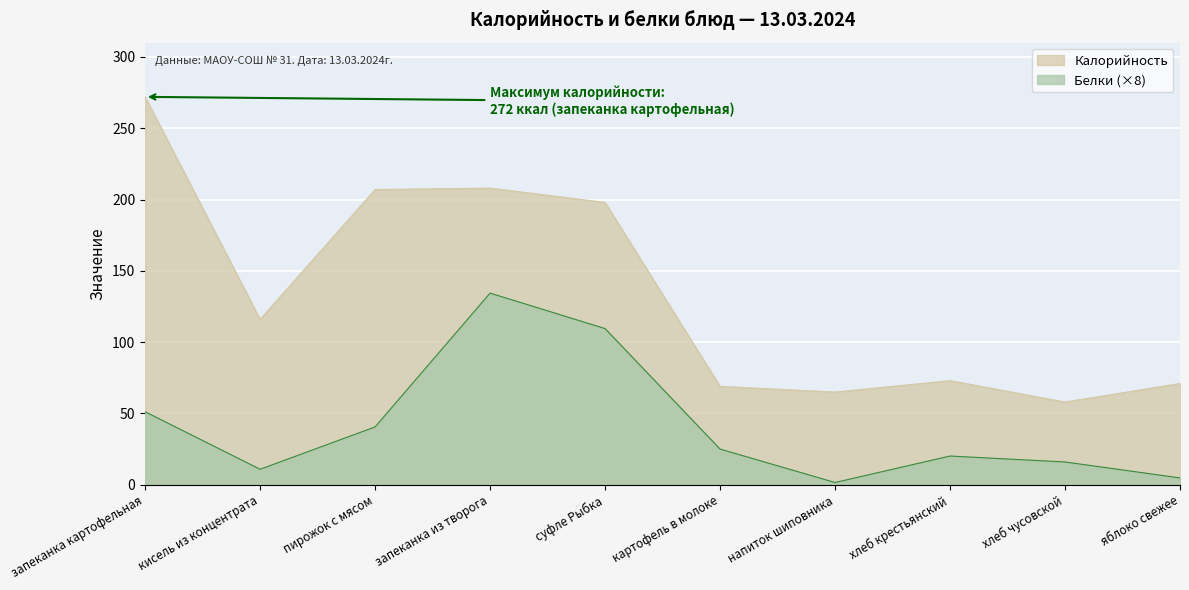

At which label does Калорийность first exceed 116?

запеканка картофельная